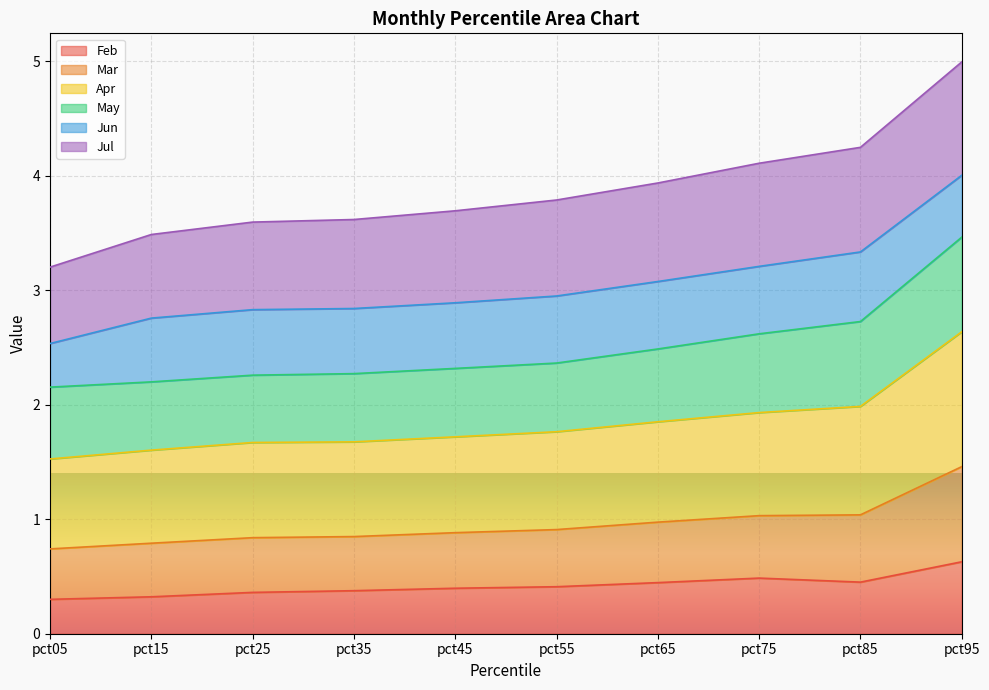

The value of Feb at pct35 is 0.4. True or false?

True